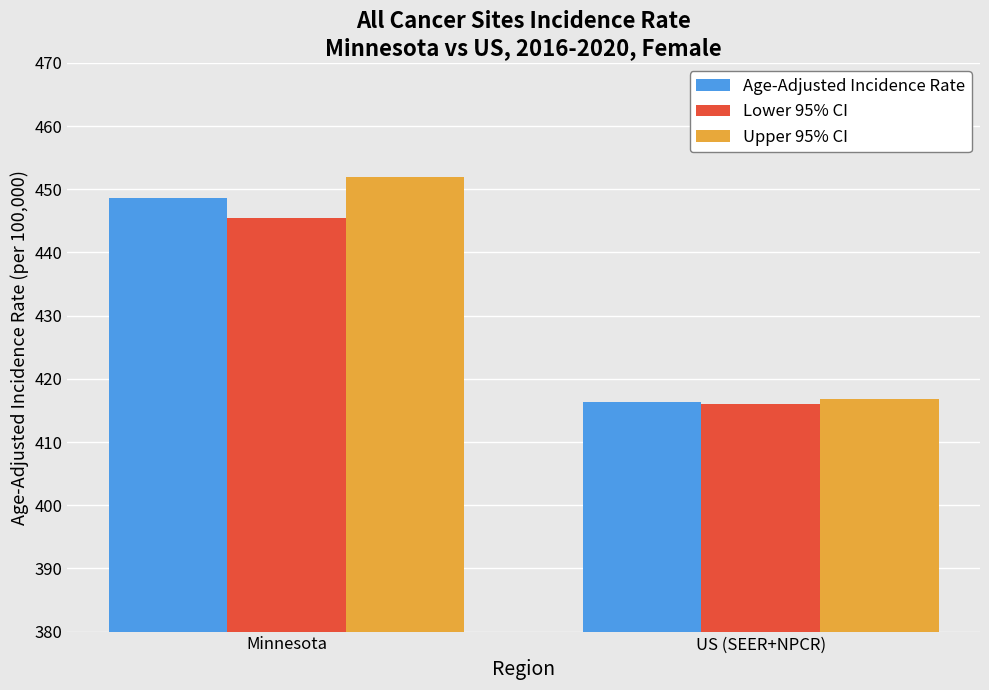

Which series changed the most between Minnesota and US (SEER+NPCR)?

Upper 95% CI